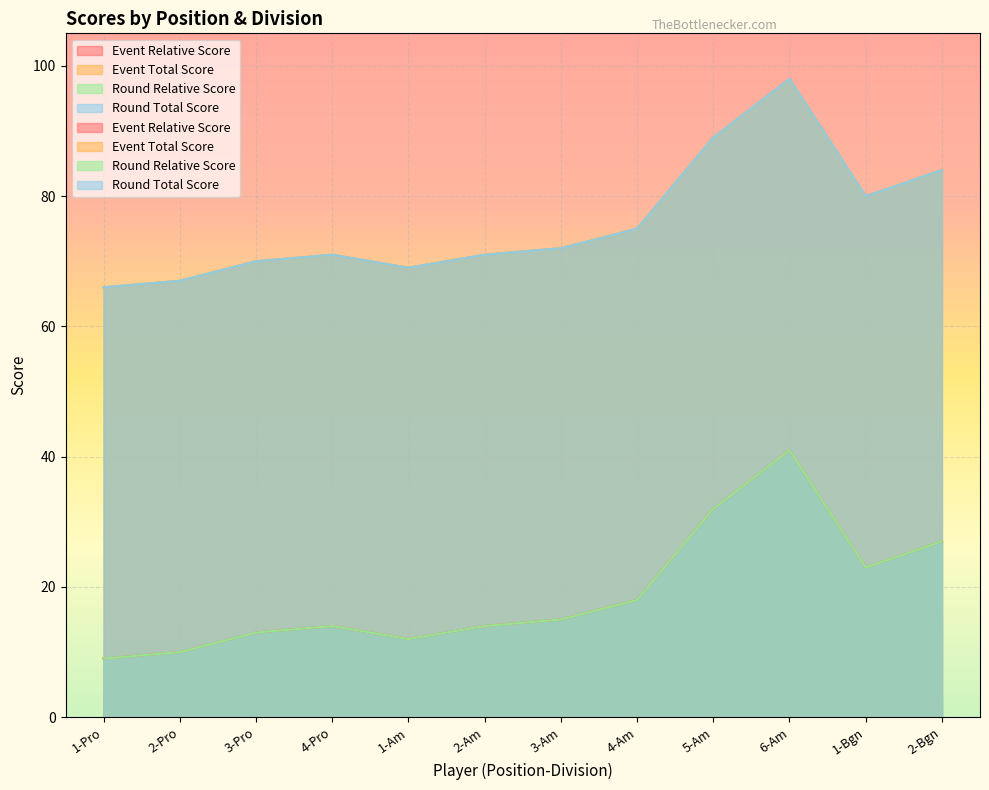

What is the label of the 1st point from the right?

2-Bgn